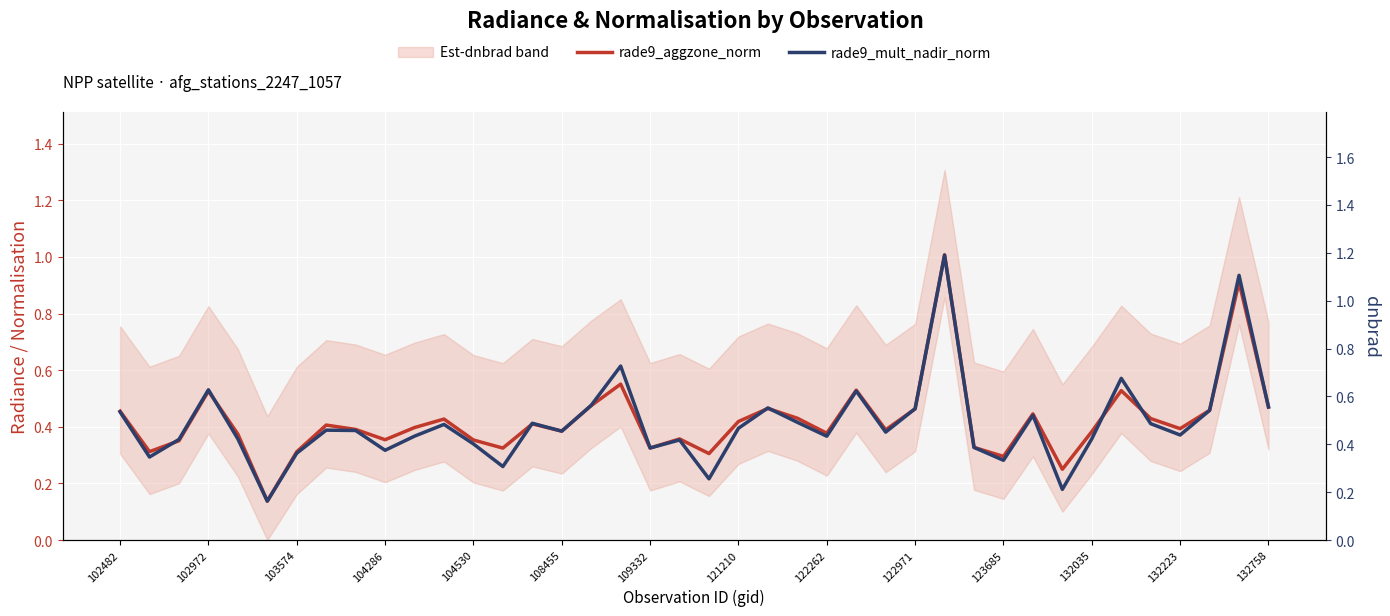

True or false: rade9_mult_nadir_norm has more than 1 interior local peaks.

True